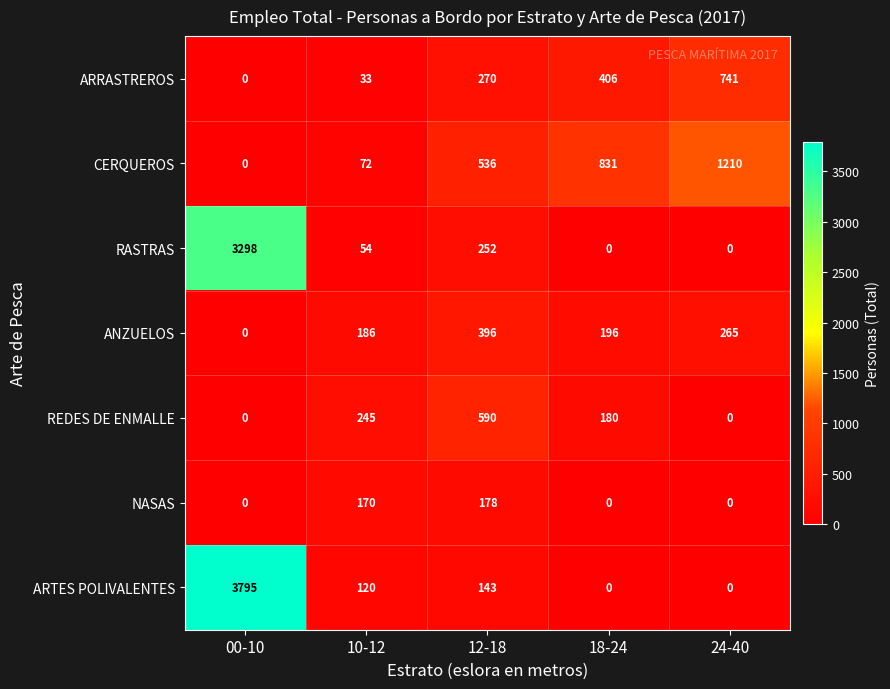

Which label corresponds to the largest value in the chart?

00-10